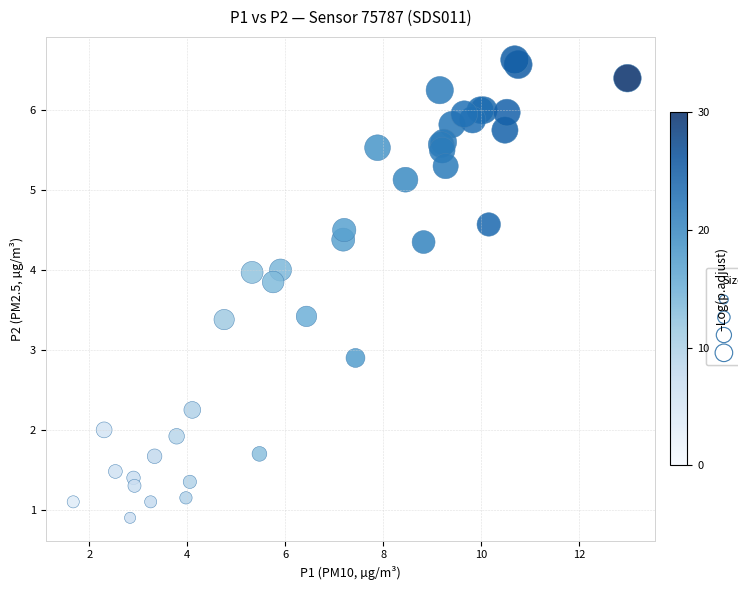

What Y value in the scatter plot is closest to 3?

2.9